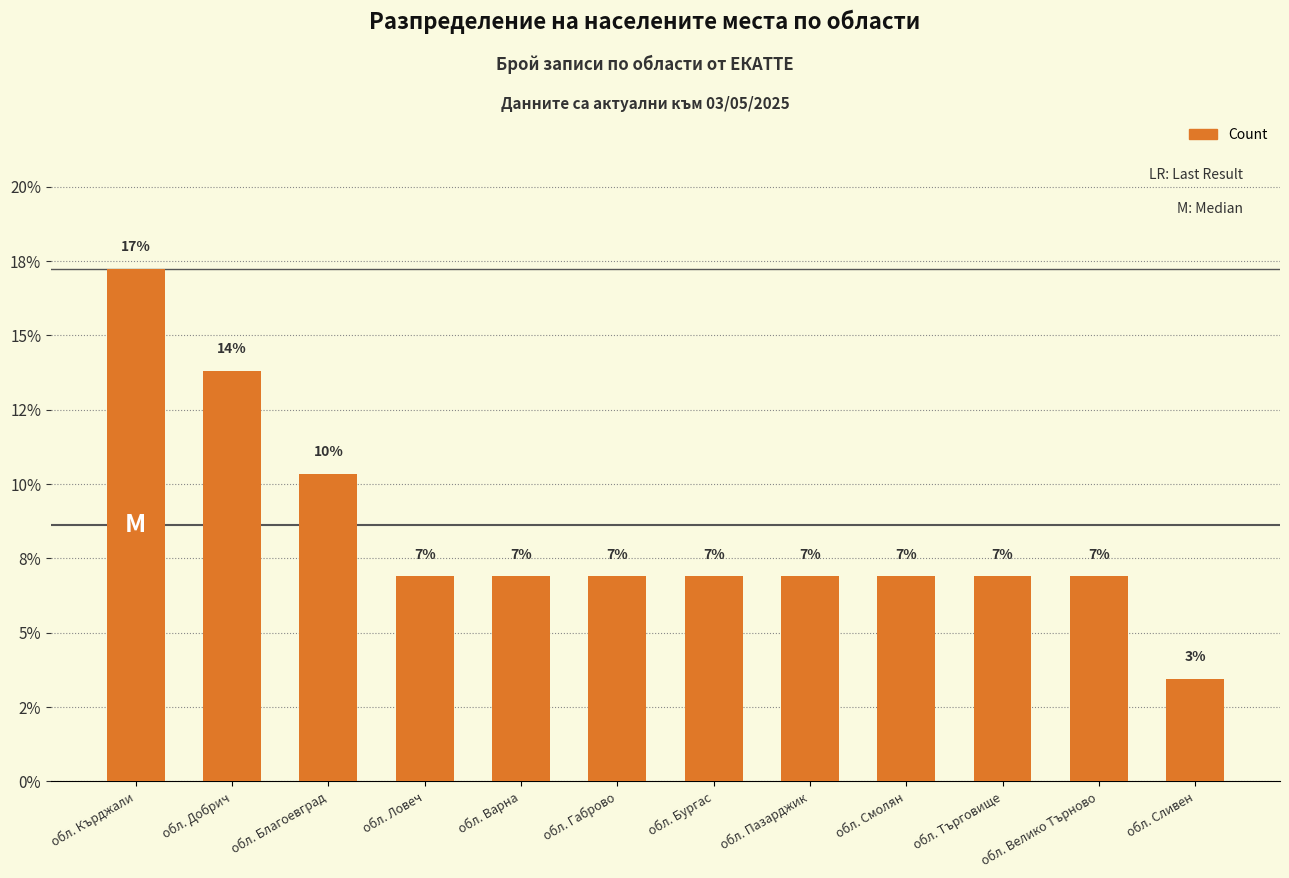

Does the chart contain any negative values?

No